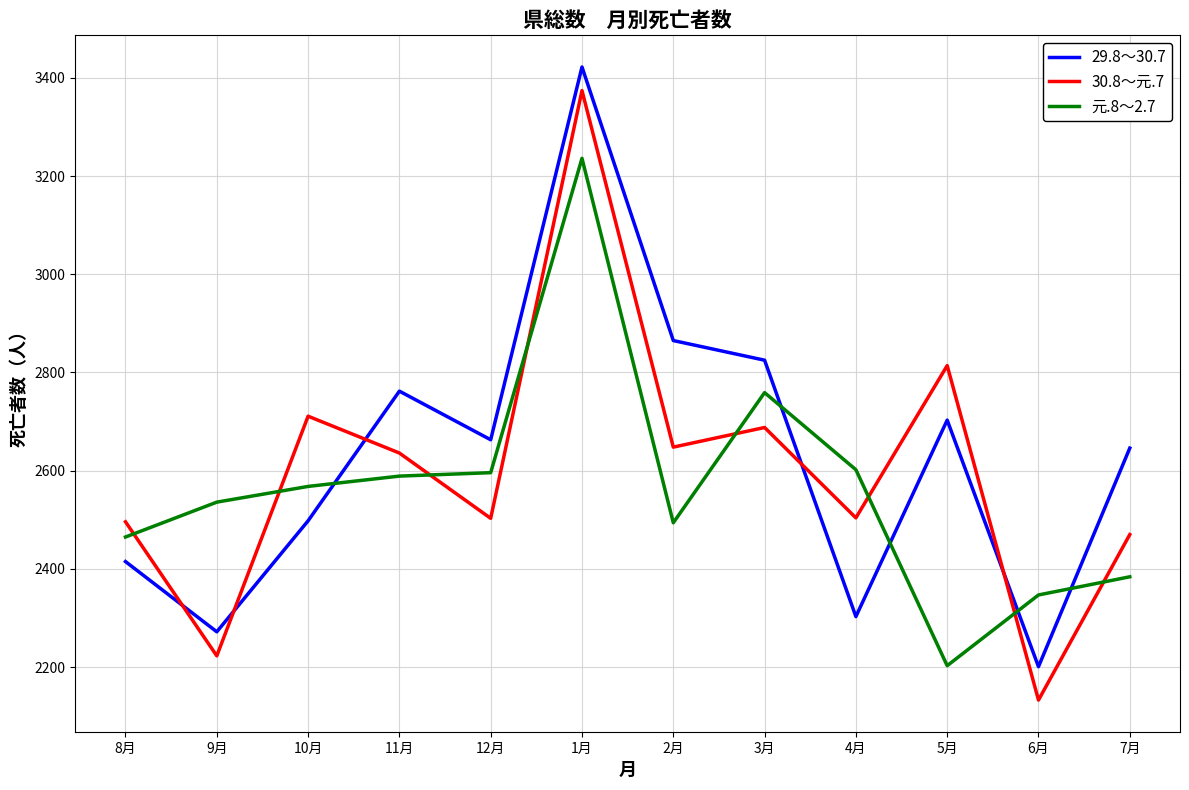

How many lines are shown in the chart?

3